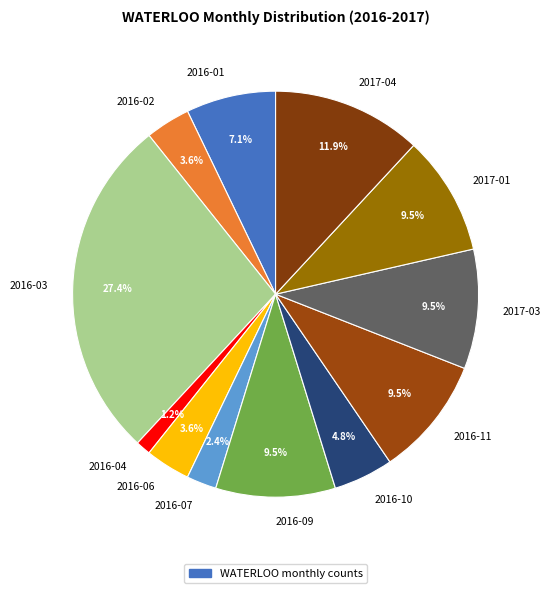

How much of the chart is everything except 2016-01?

92.9%